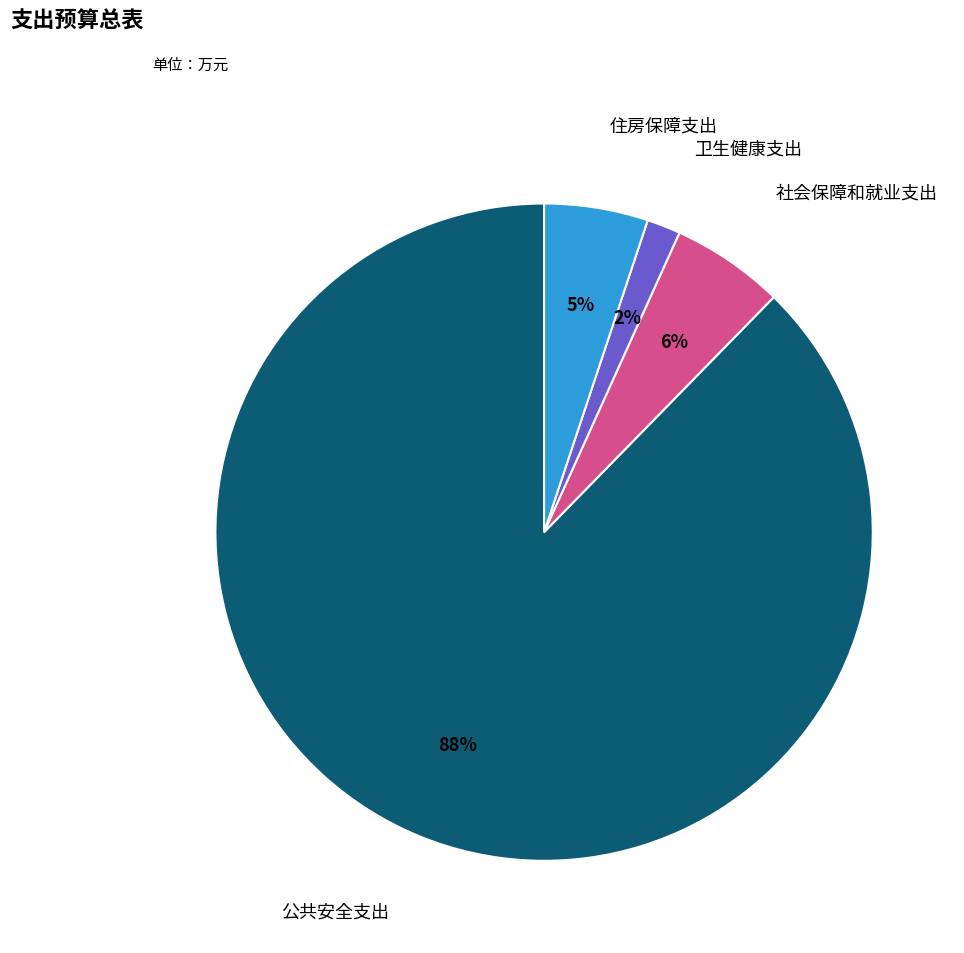

Does any single category account for the majority?

Yes